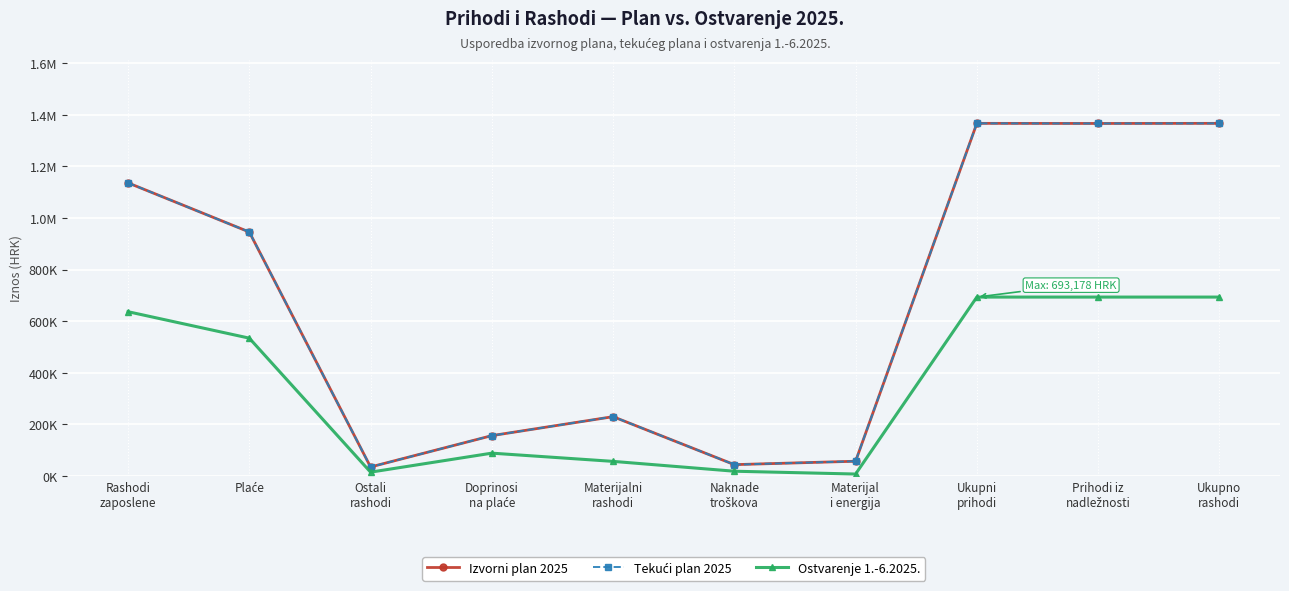

Does the chart have visible grid lines?

Yes